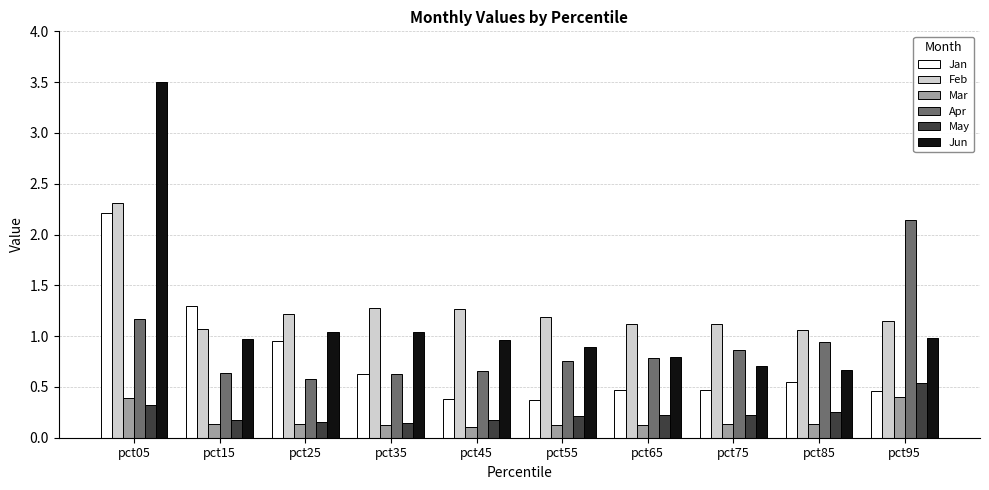

At which label does Jan reach its peak?

pct05